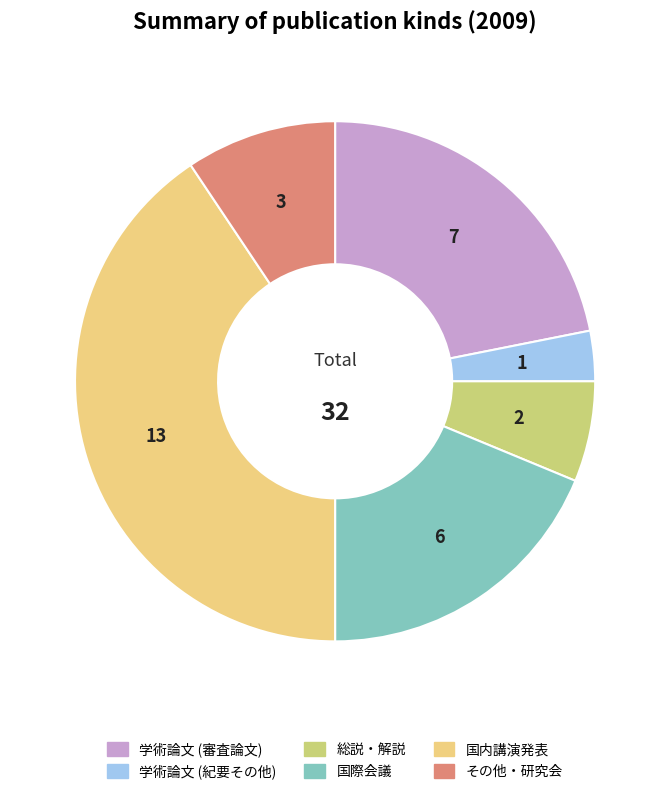

Is the sum of 国際会議 and 学術論文 (審査論文) greater than half?

No